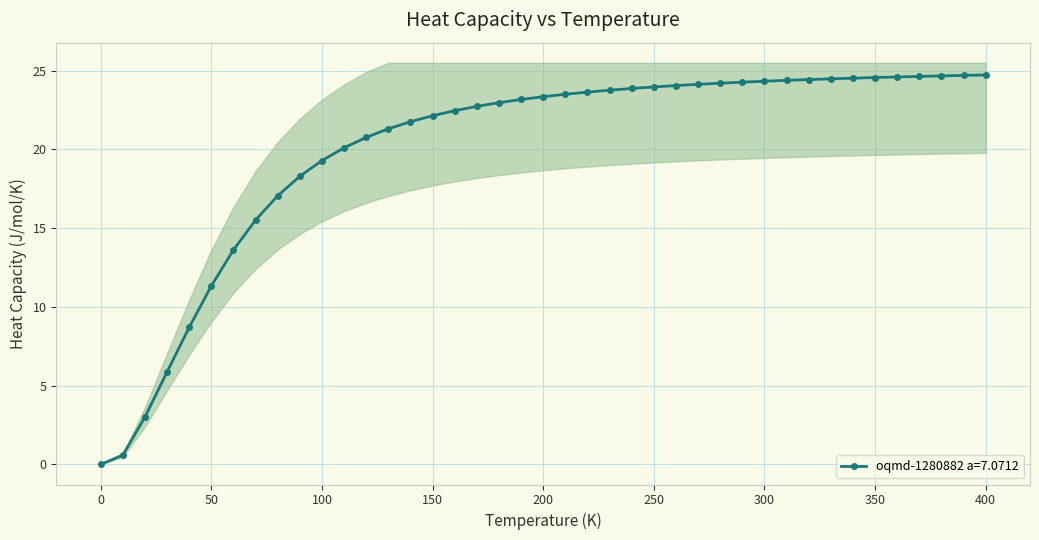

How many lines are shown in the chart?

1